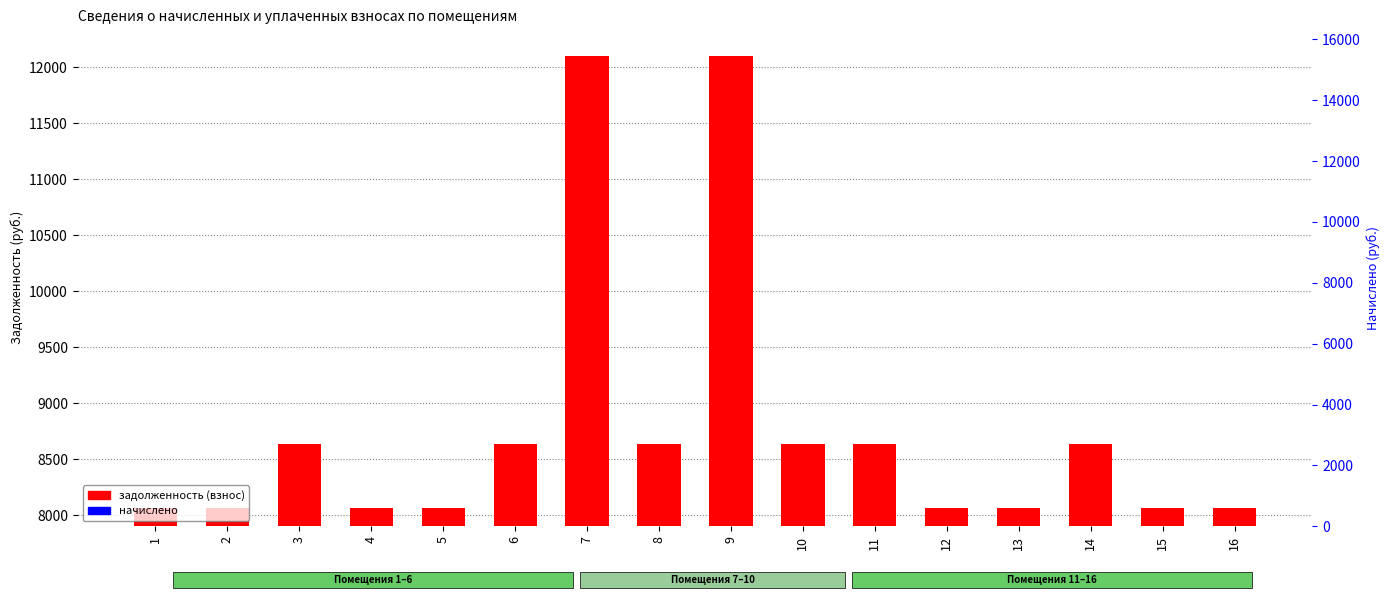

What is the difference between the начислено values at 7 and 8?

1166.4